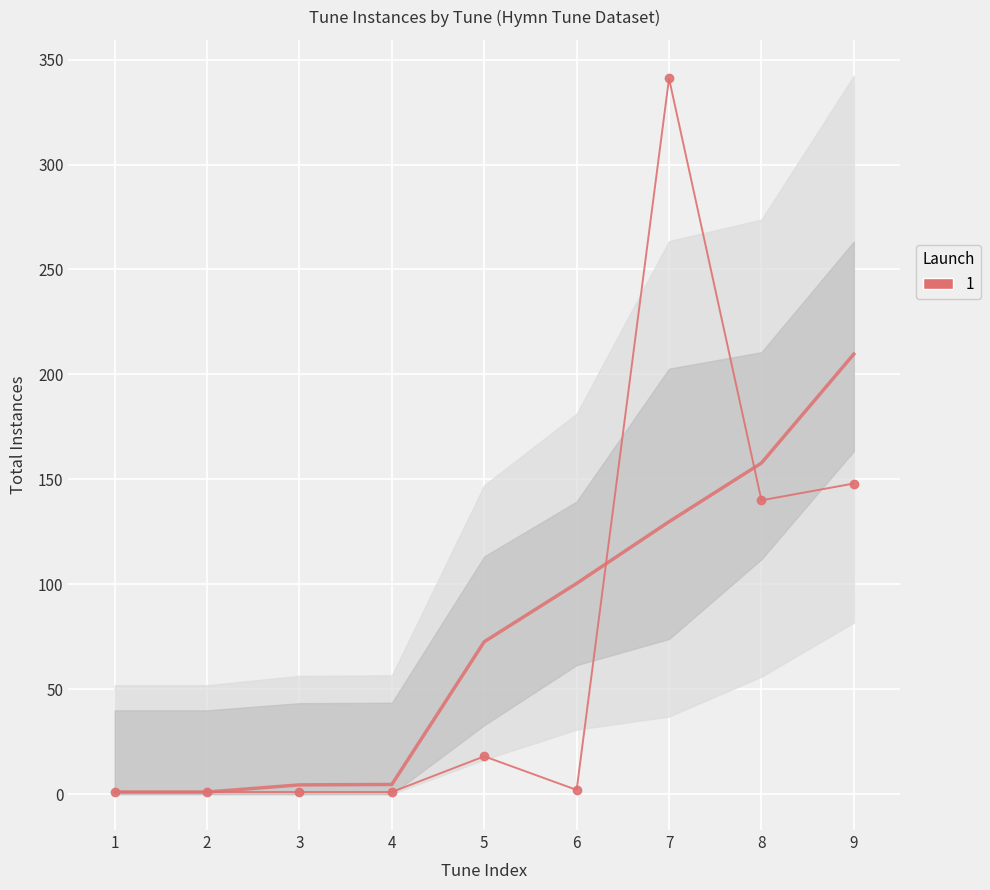

True or false: the data shows 1 at 1.

True